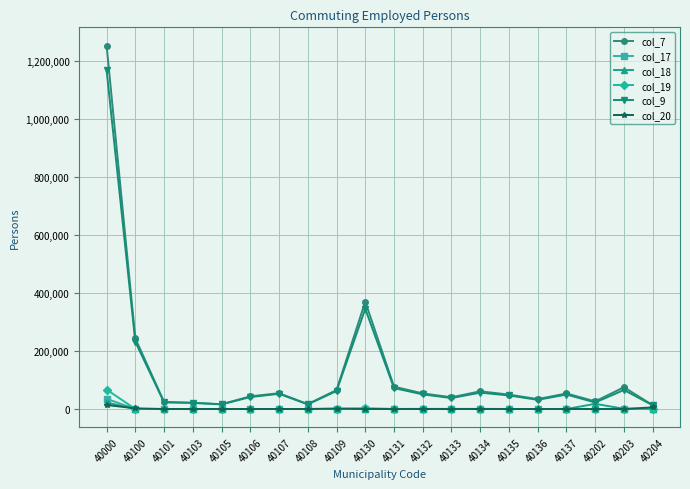

What is the average value of the col_20 series?

1238